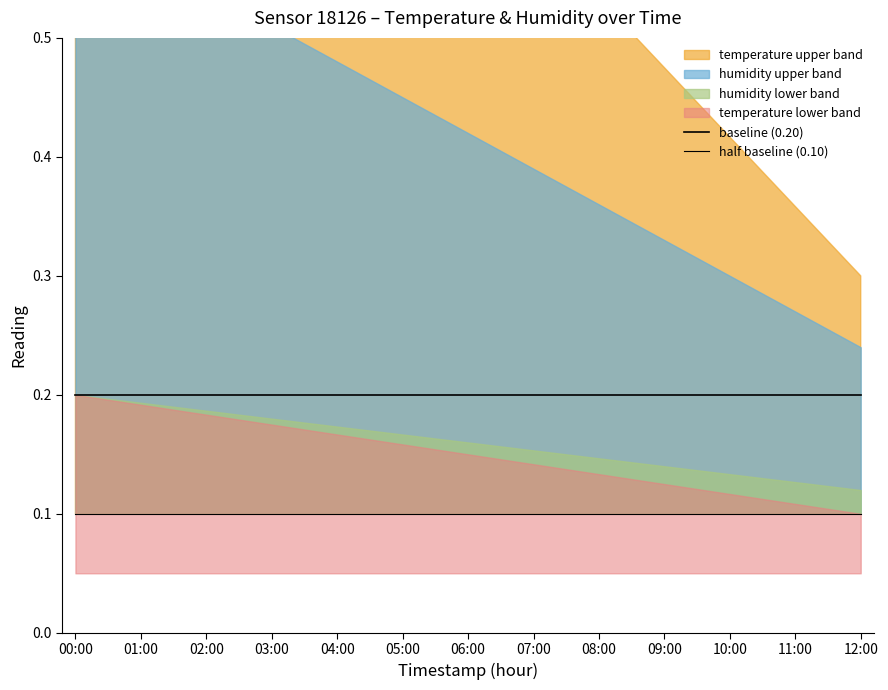

What is the value of the baseline (0.20) point at the 12th from the left?

0.2